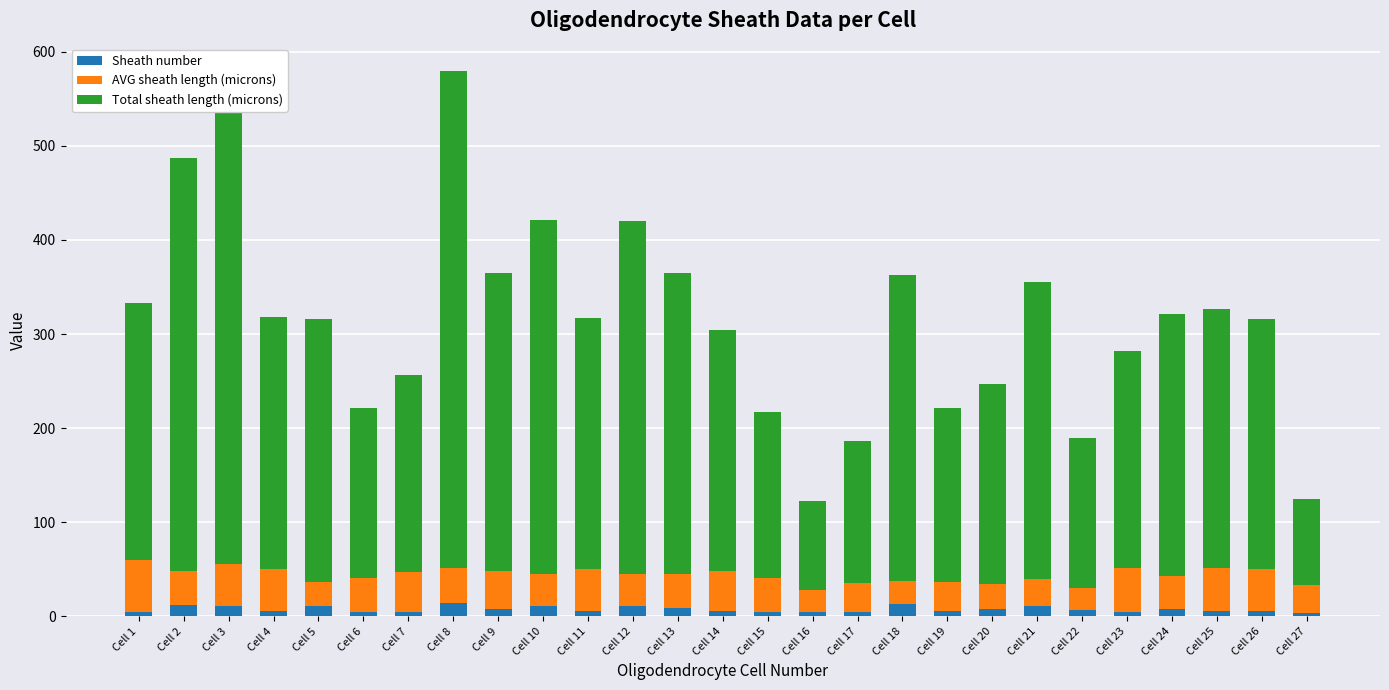

What is the highest value of the Sheath number series?

14.0